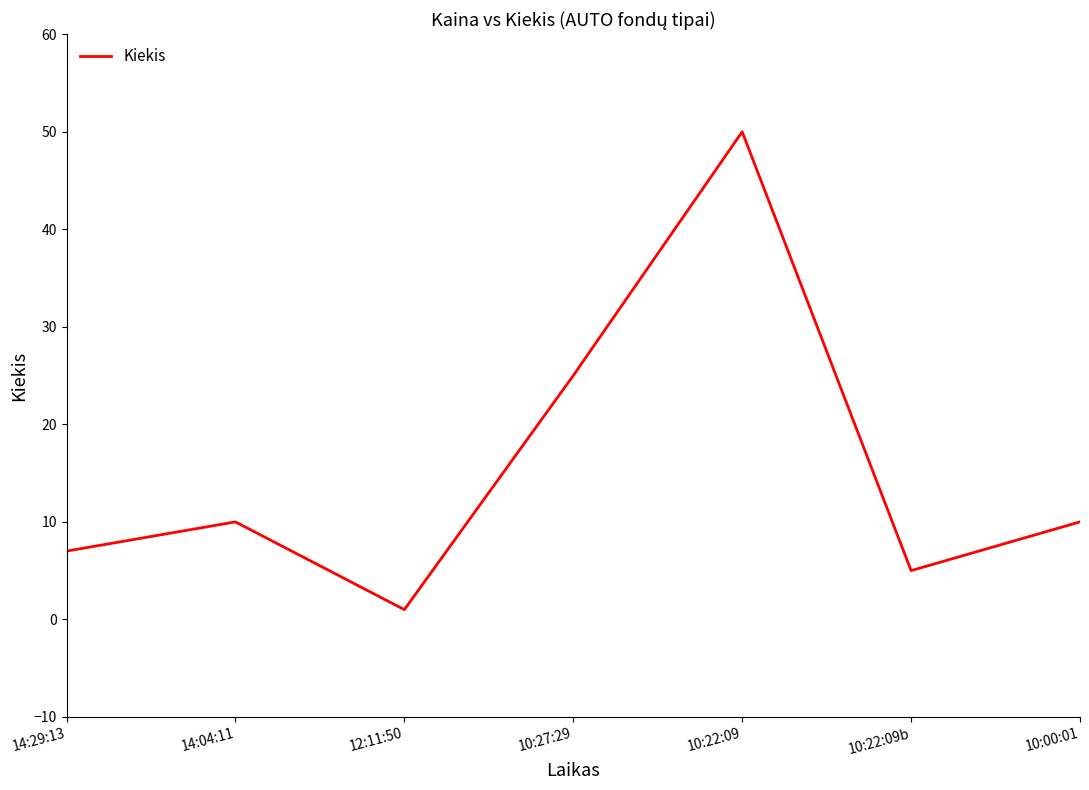

What is the smallest value displayed?

1